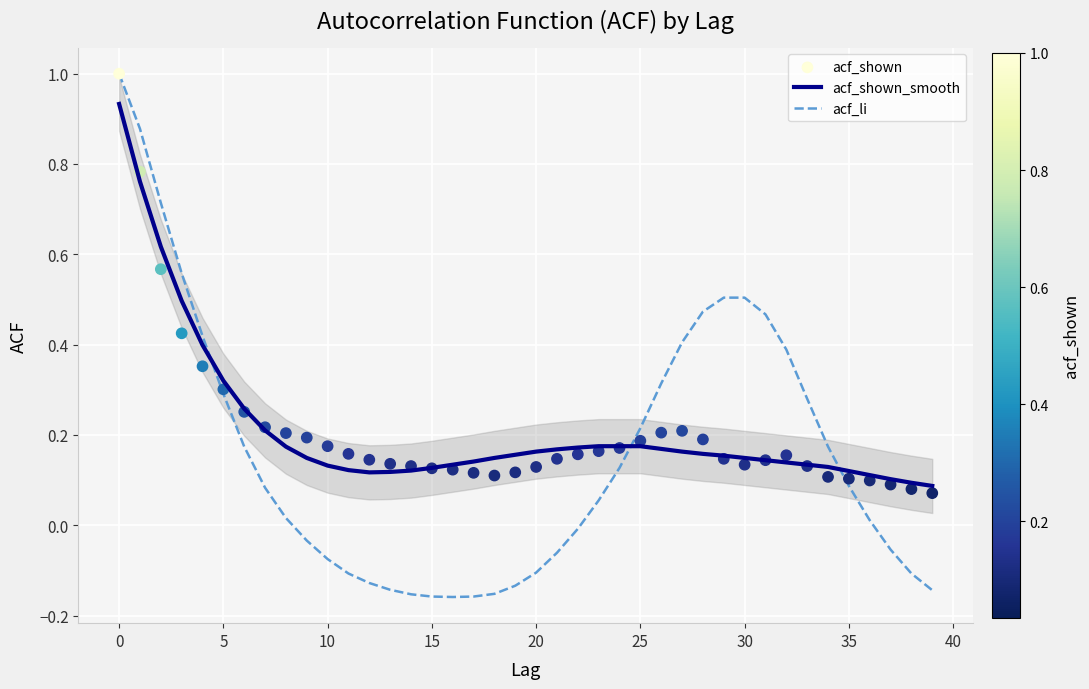

Is it true that acf_shown_smooth equals 0.3 at 25?

False